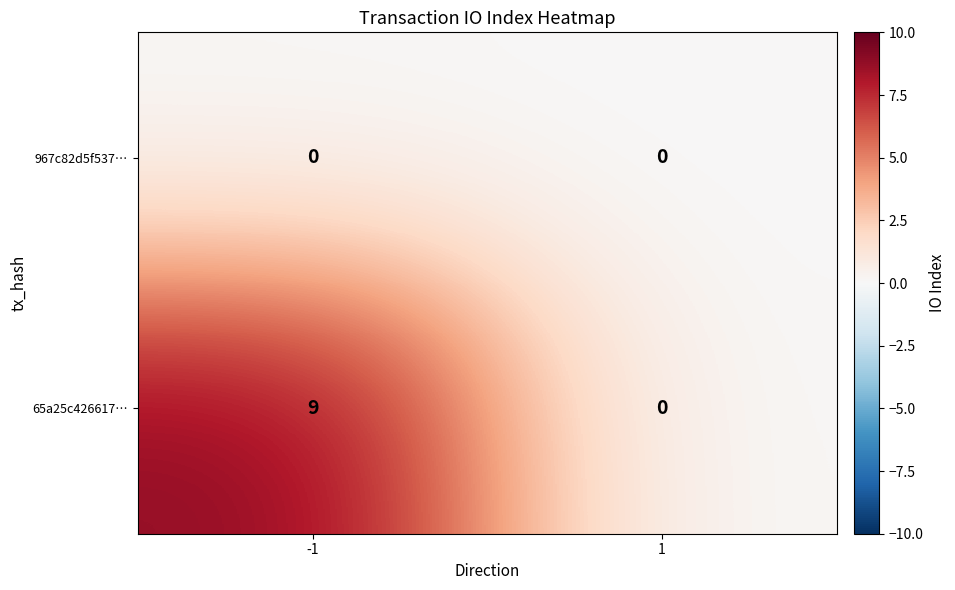

What is the difference between the maximum and minimum values in the 65a25c426617… series?

9